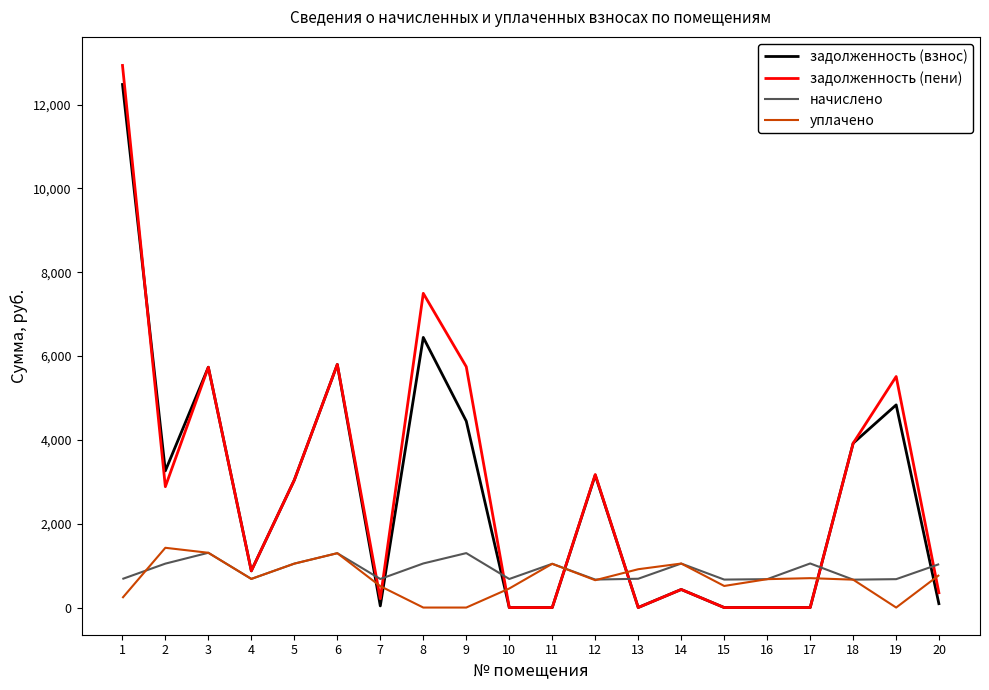

After their last crossing, which series has the higher values: начислено or задолженность (взнос)?

начислено